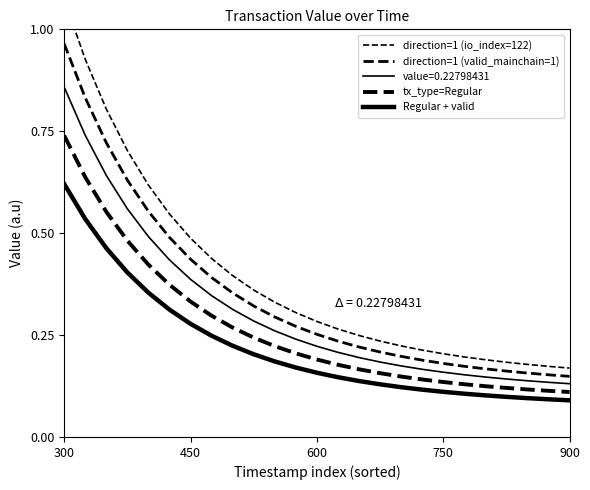

True or false: direction=1 (valid_mainchain=1) has a value of 1.0 at 450.

False